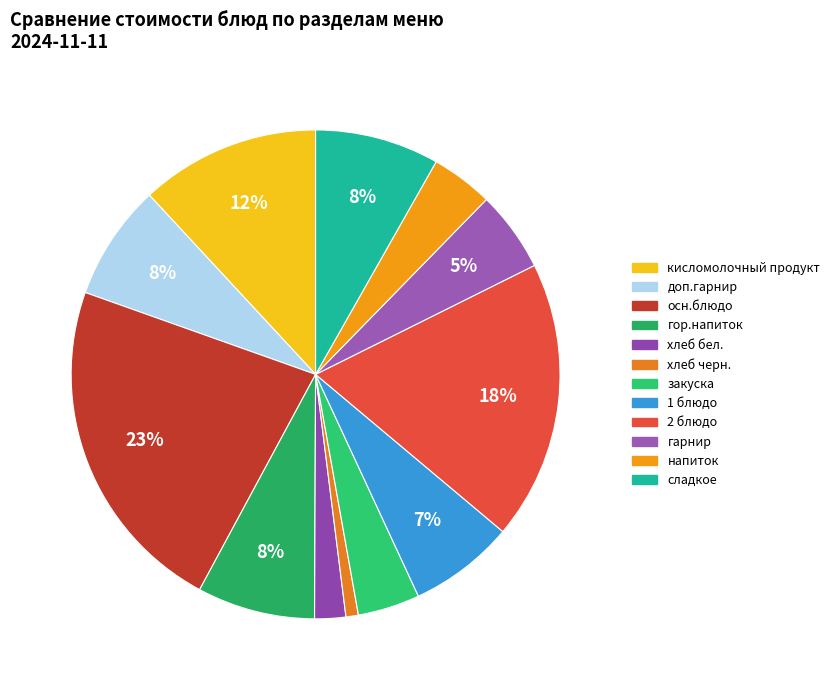

To the nearest percent, what portion does хлеб бел. represent?

2%